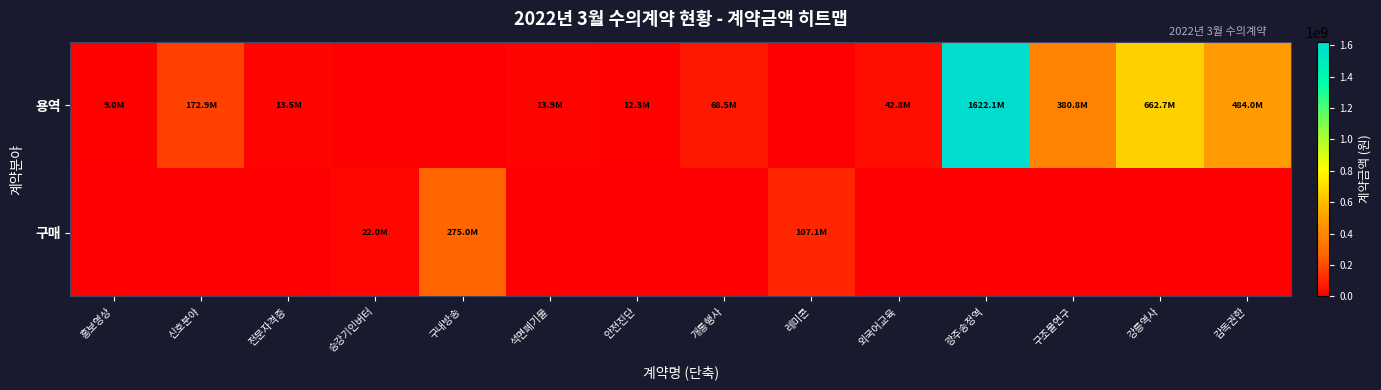

What is the maximum value shown in the chart?

1622137000